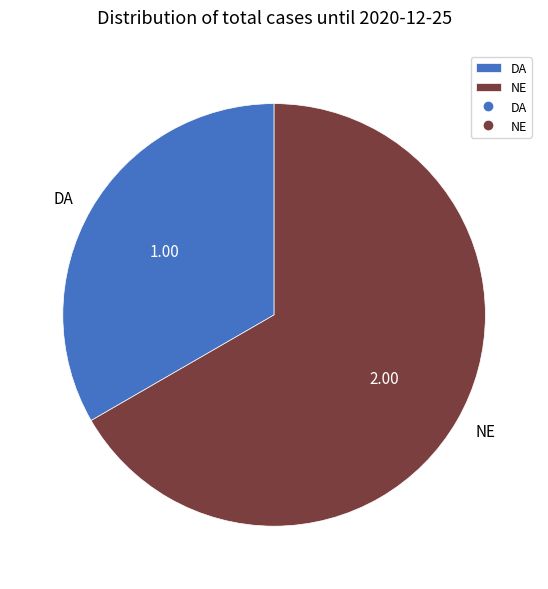

Rank the categories by value from lowest to highest.

DA, NE